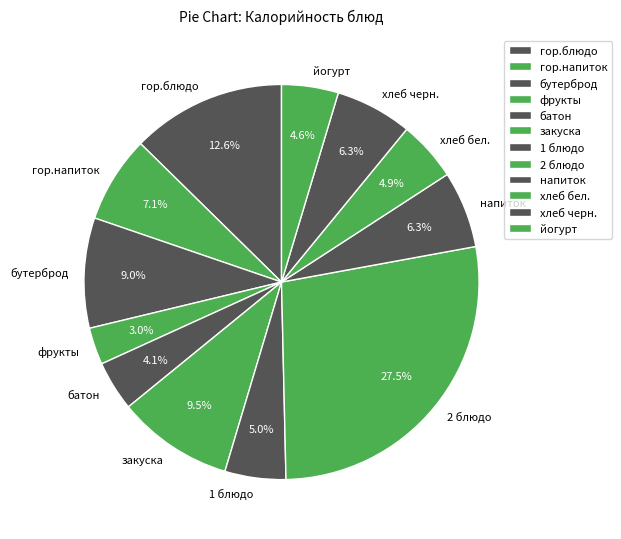

Approximately how many times larger is the value at фрукты compared to хлеб черн.?

0.5